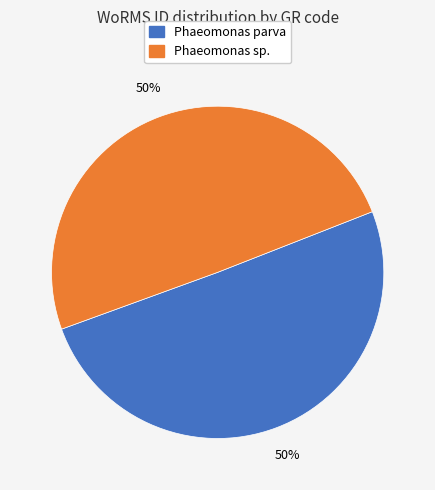

How many segments does this pie chart have?

2